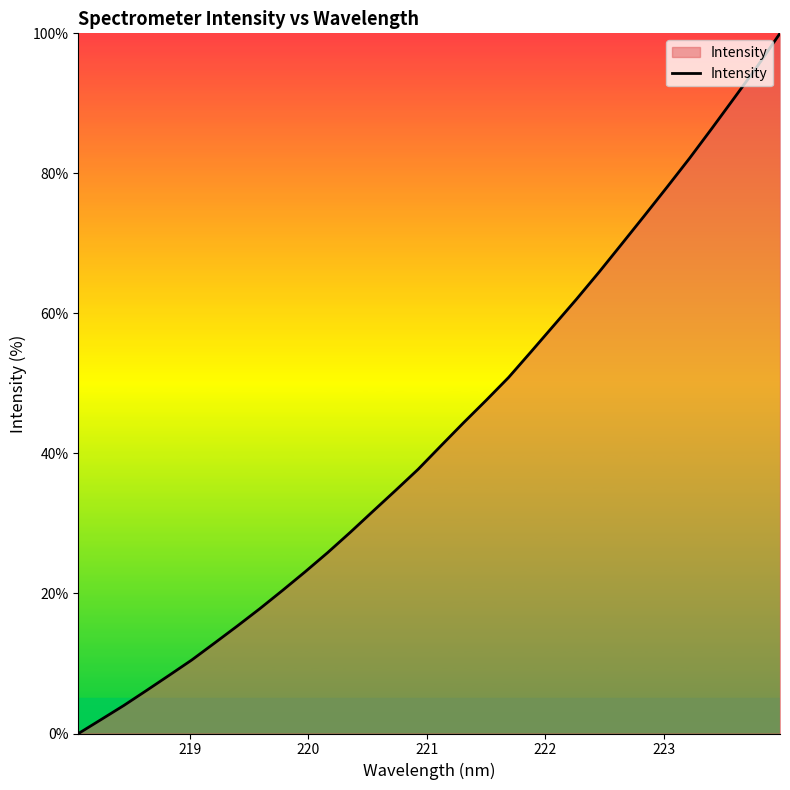

What is the difference between the maximum and minimum values?

100.0